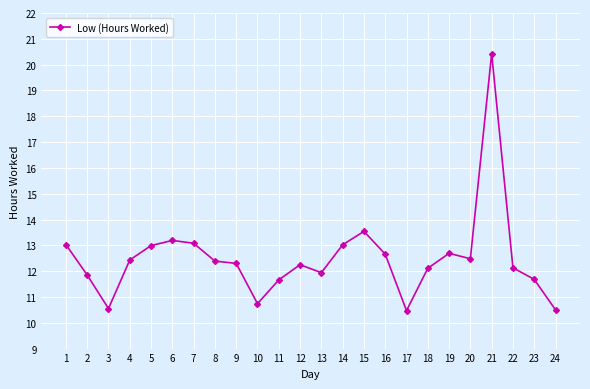

How many data points are less than 12?

8